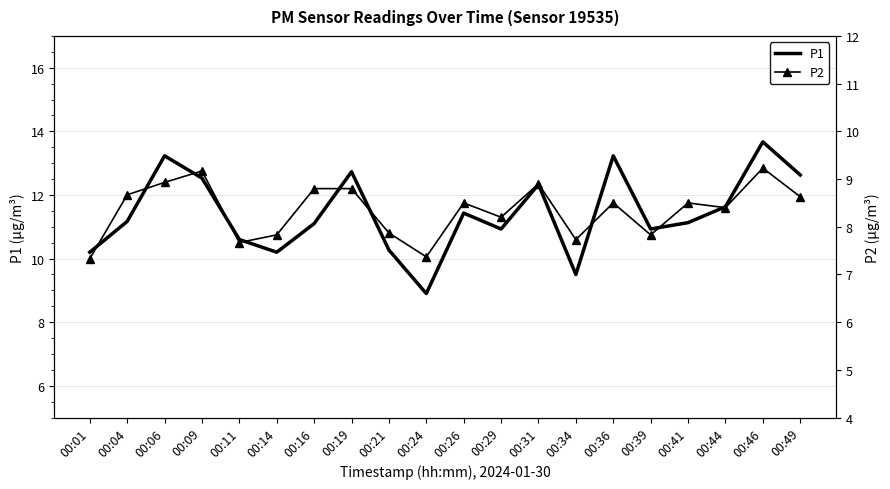

How many series are shown in this chart?

2